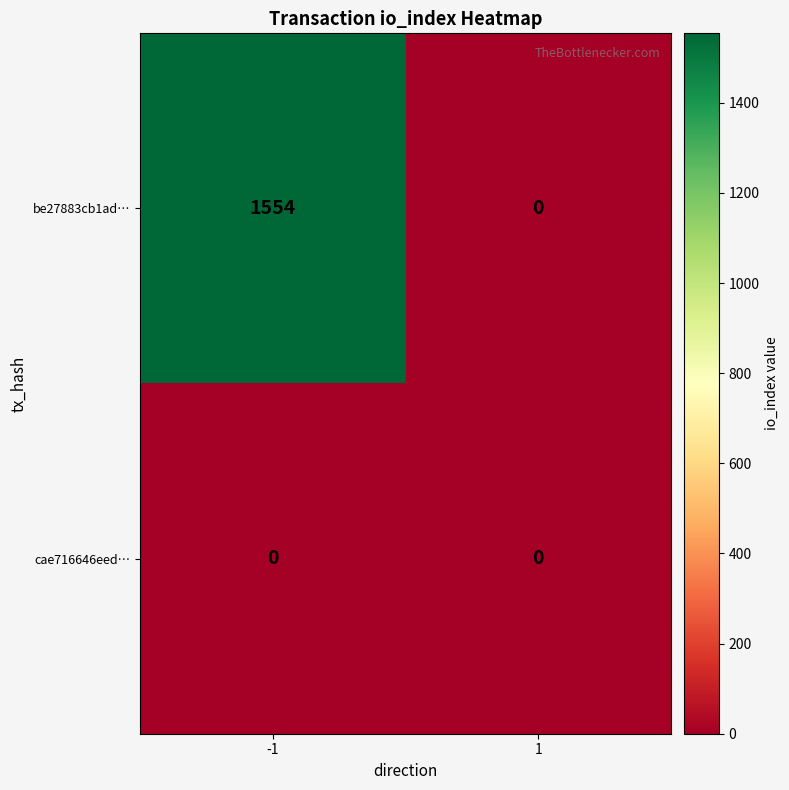

Reading left to right, list all the values displayed in this chart.

be27883cb1ad…: 1554	0
cae716646eed…: 0	0